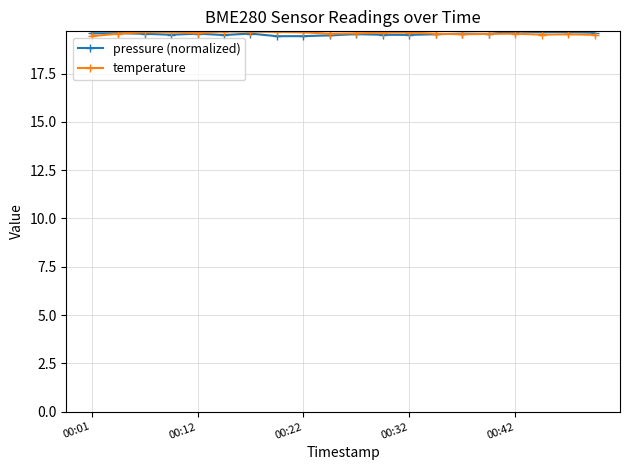

True or false: temperature has more than 1 interior local peaks.

True